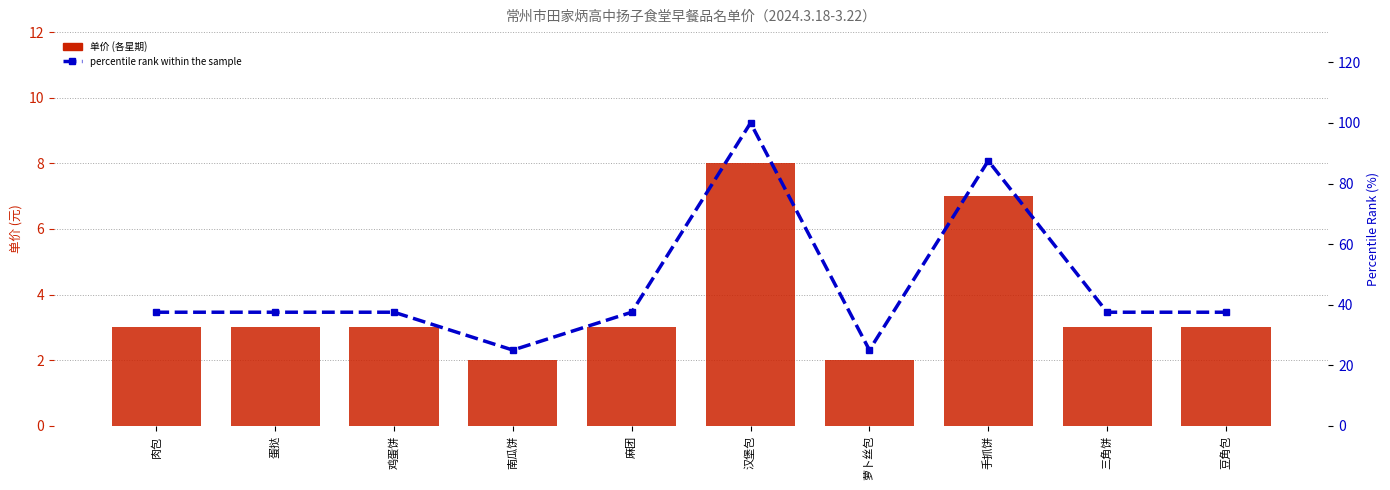

The 单价(周一) series shows 5.3 at 豆角包. True or false?

False